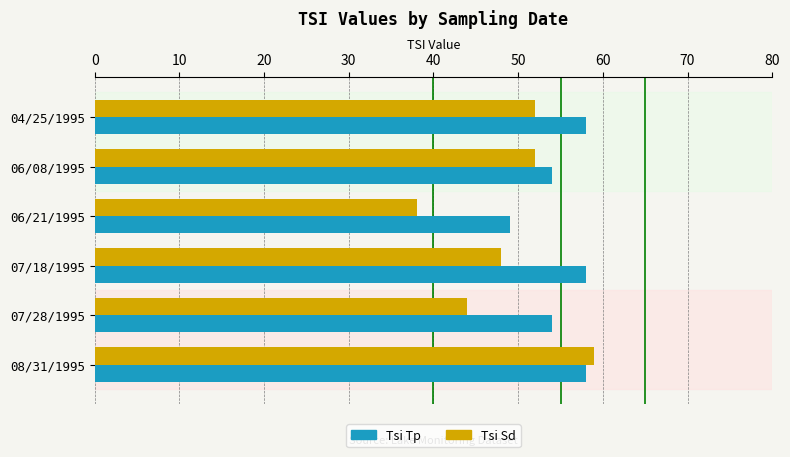

What is the lowest value of the Tsi Sd series?

38